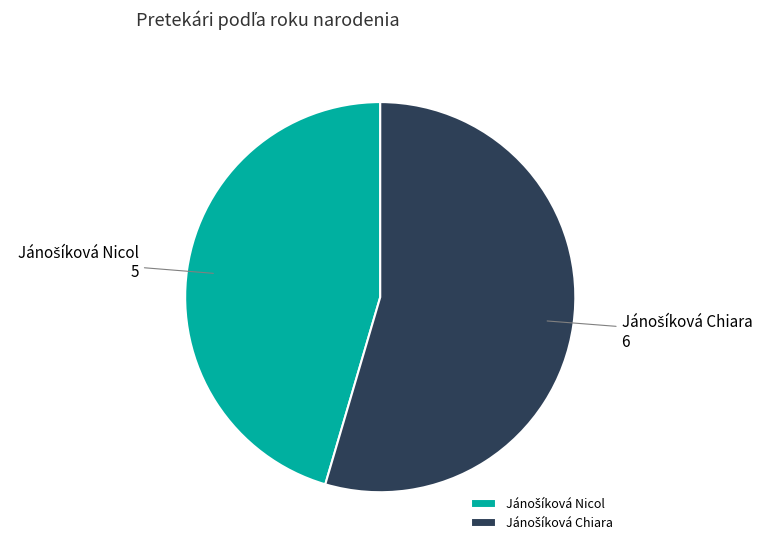

Is there a majority slice in this chart?

Yes